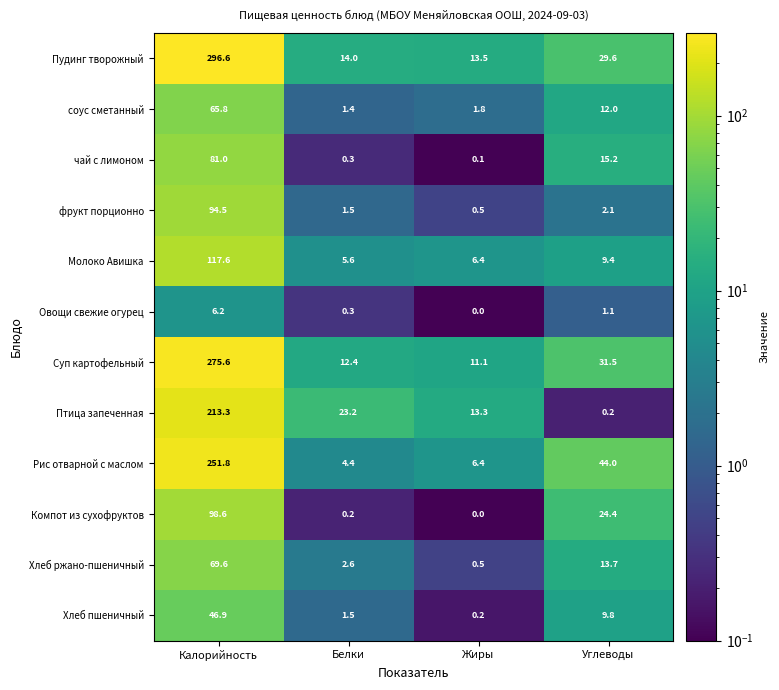

What is the highest value of the Суп картофельный series?

275.6